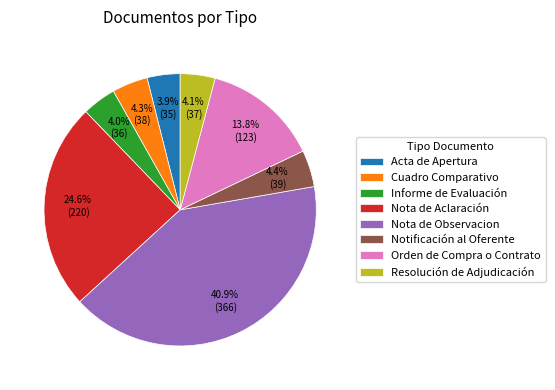

Which slice is the largest?

Nota de Observacion